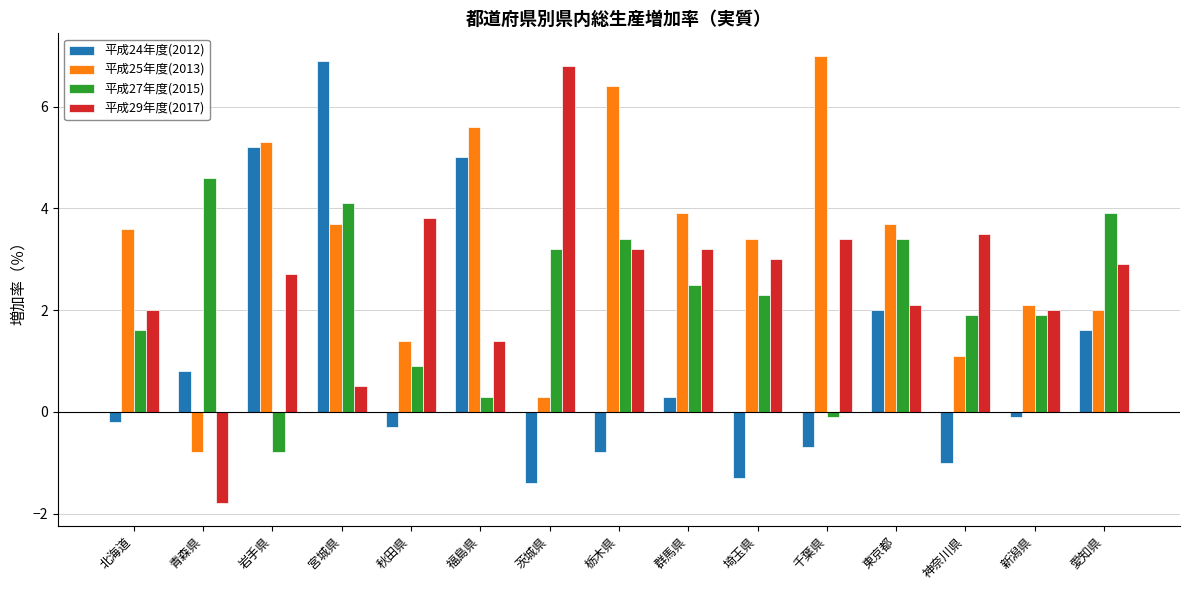

At which category is the sum across all series the highest?

宮城県